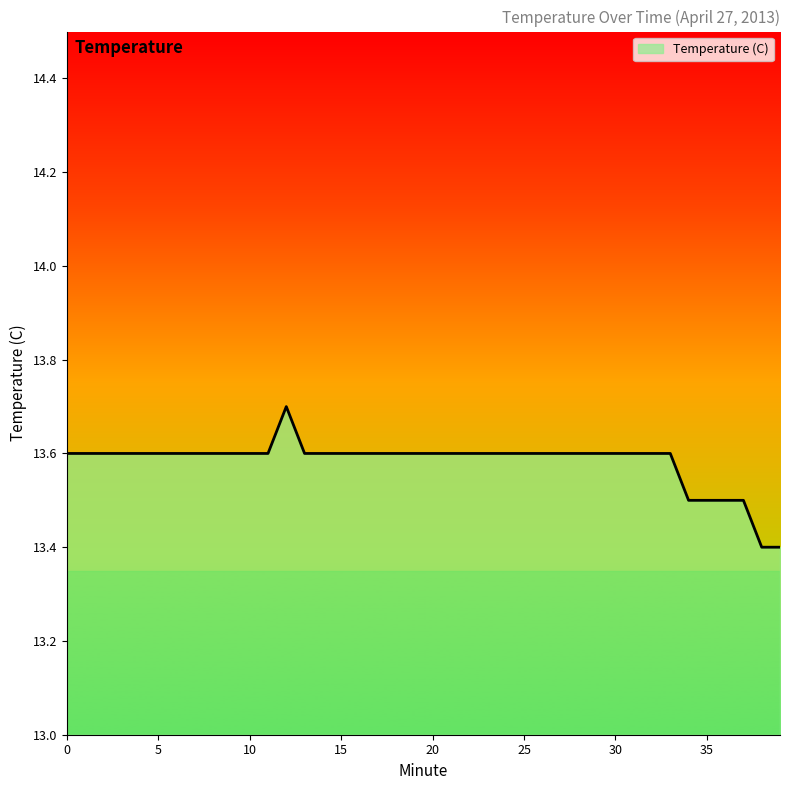

What is the smallest value displayed?

13.4